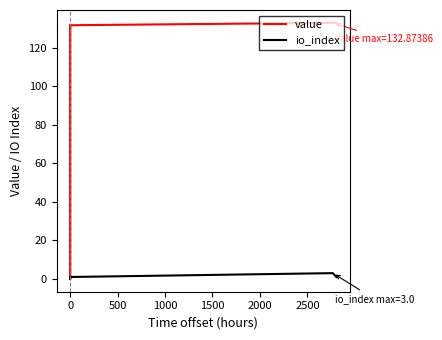

What is the maximum value shown in the chart?

132.9